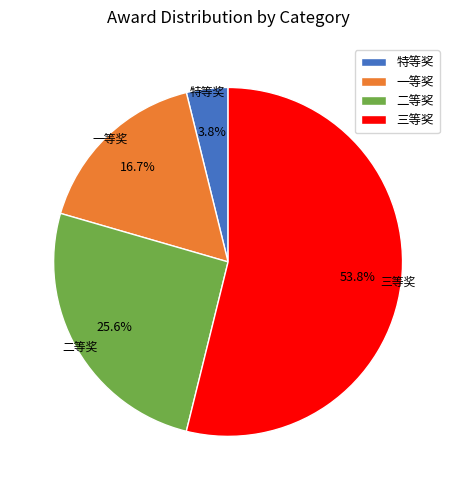

Between 特等奖 and 二等奖, which is larger?

二等奖